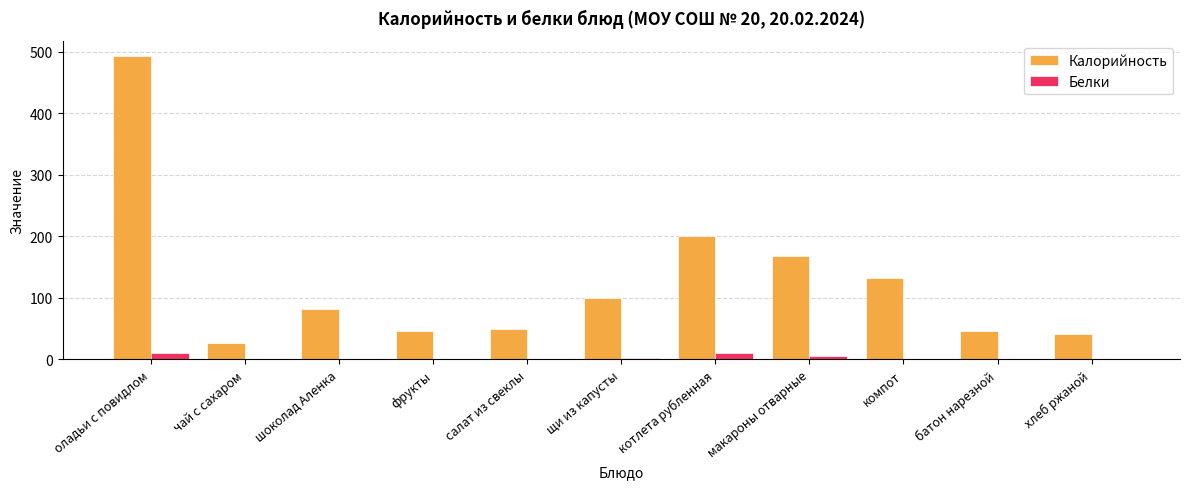

Which series has the largest range (max minus min)?

Калорийность